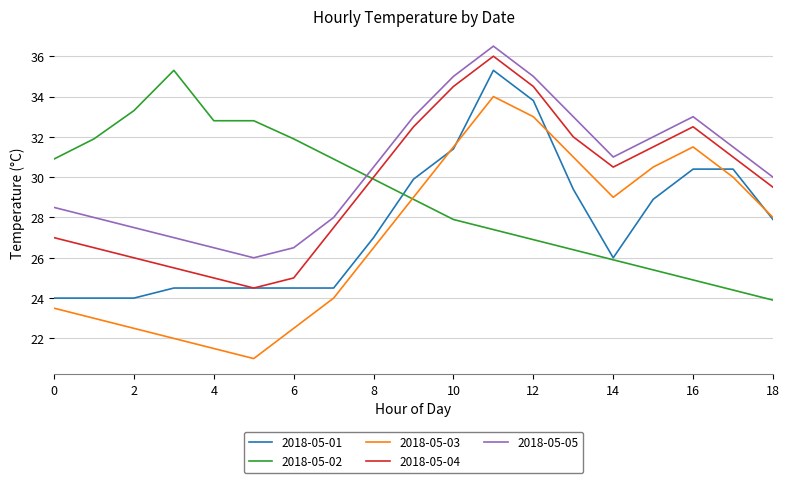

What is the greatest value displayed?

36.5